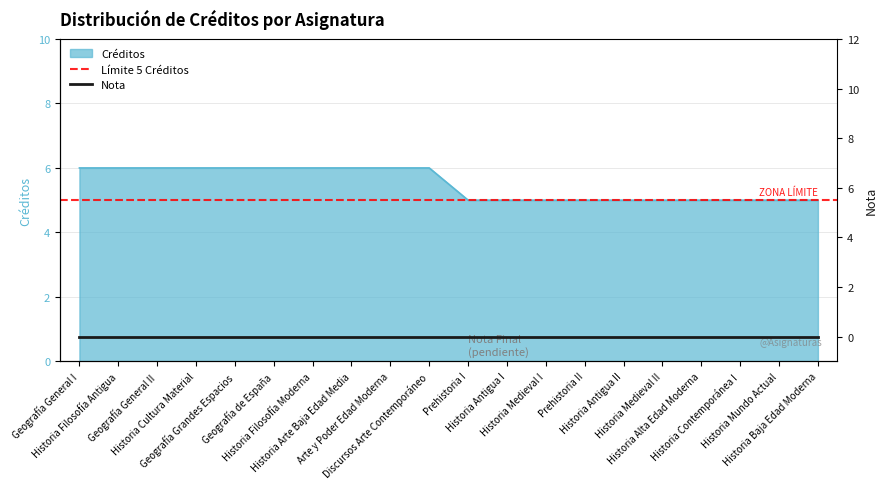

Read the value at Geografía General II.

6